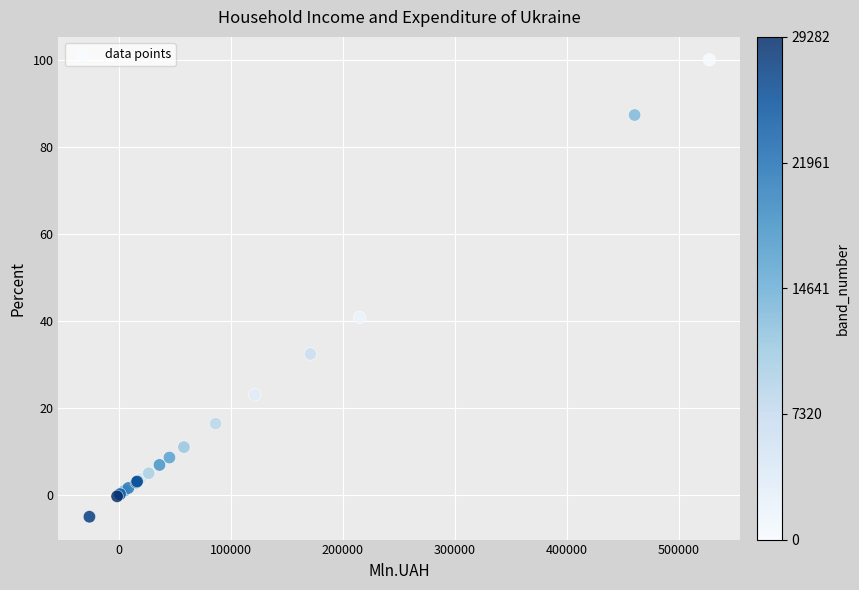

What Y value in the scatter plot is closest to 47?

40.8